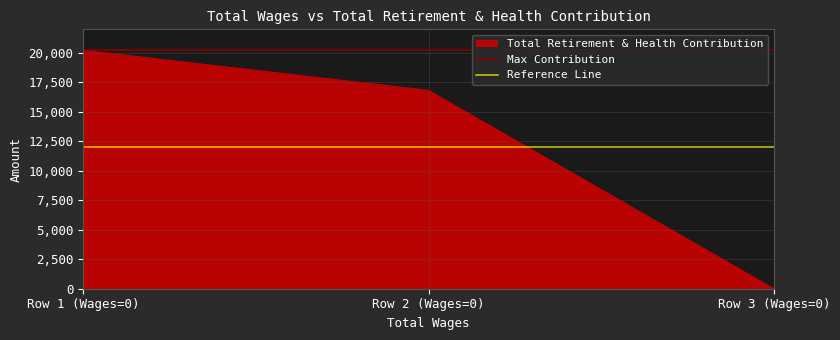

Which has a higher value, Row 1 (Wages=0) or Row 2 (Wages=0)?

Row 1 (Wages=0)